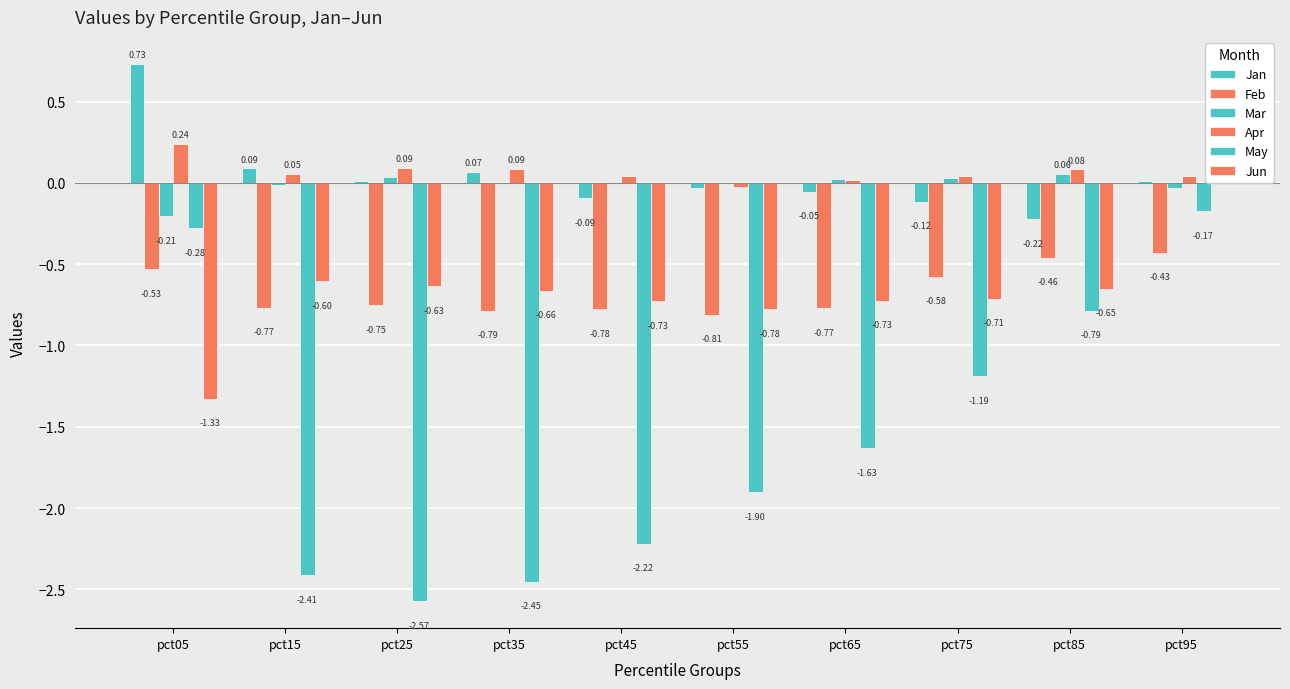

Count the number of categories in the chart.

10